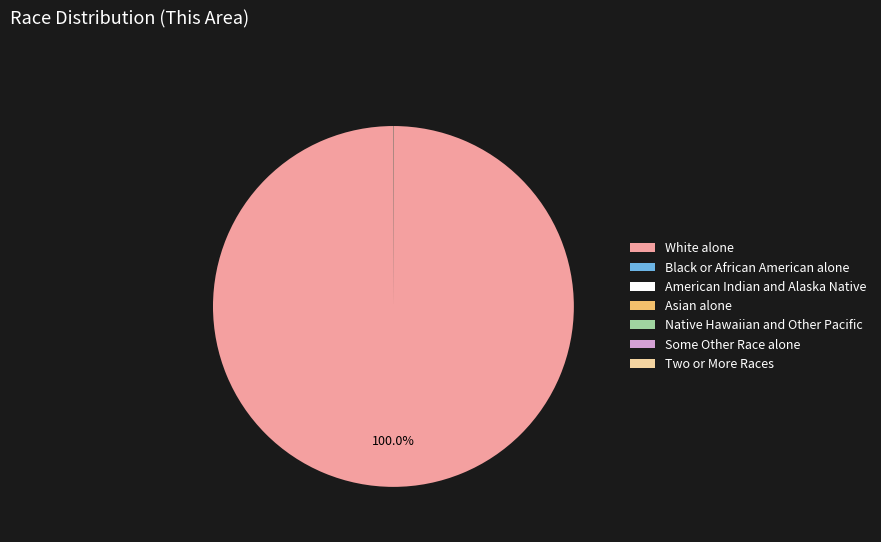

Which slice is the largest?

White alone